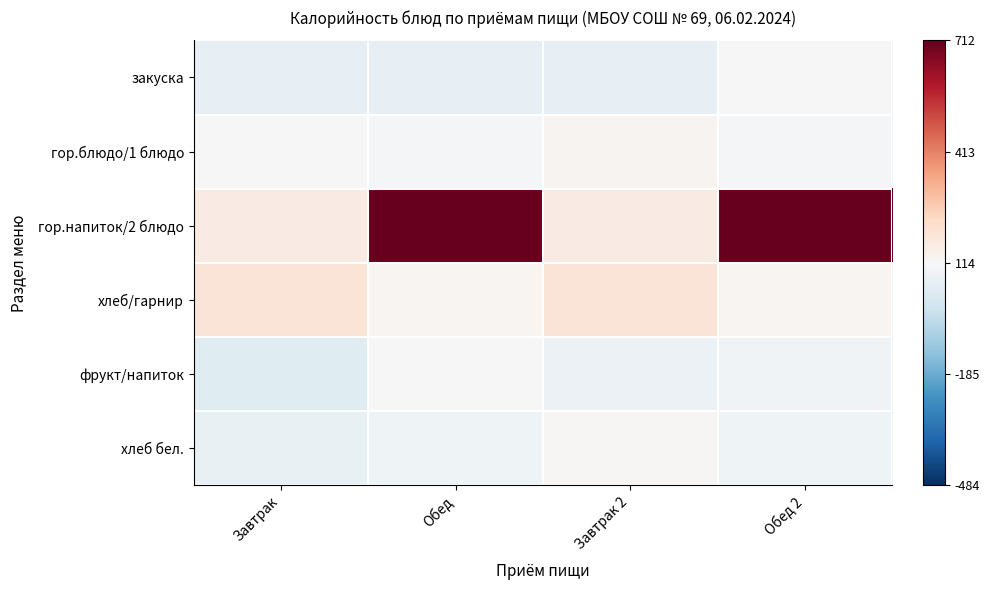

Reading left to right, what are all the values shown in this chart?

закуска: Завтрак=63.0	Обед=66.8	Завтрак 2=63.0	Обед 2=111.4
гор.блюдо/1 блюдо: Завтрак=116.1	Обед=106.0	Завтрак 2=129.0	Обед 2=106.0
гор.напиток/2 блюдо: Завтрак=162.4	Обед=711.5	Завтрак 2=162.4	Обед 2=711.5
хлеб/гарнир: Завтрак=190.0	Обед=124.0	Завтрак 2=190.0	Обед 2=124.0
фрукт/напиток: Завтрак=43.5	Обед=117.9	Завтрак 2=78.3	Обед 2=91.7
хлеб бел.: Завтрак=70.5	Обед=87.0	Завтрак 2=119.0	Обед 2=87.0